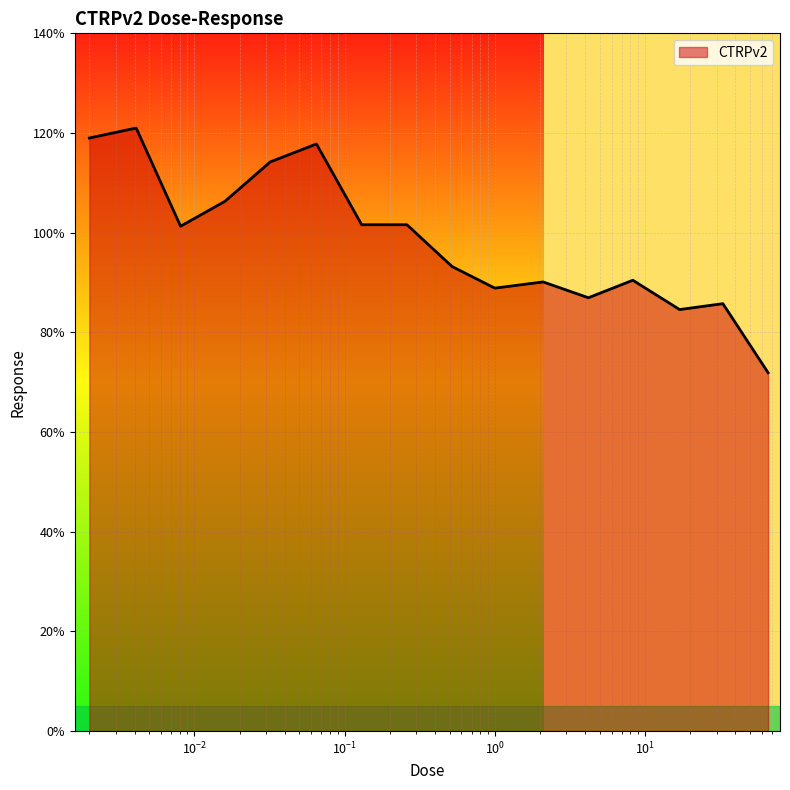

What is the minimum value shown in the chart?

71.9